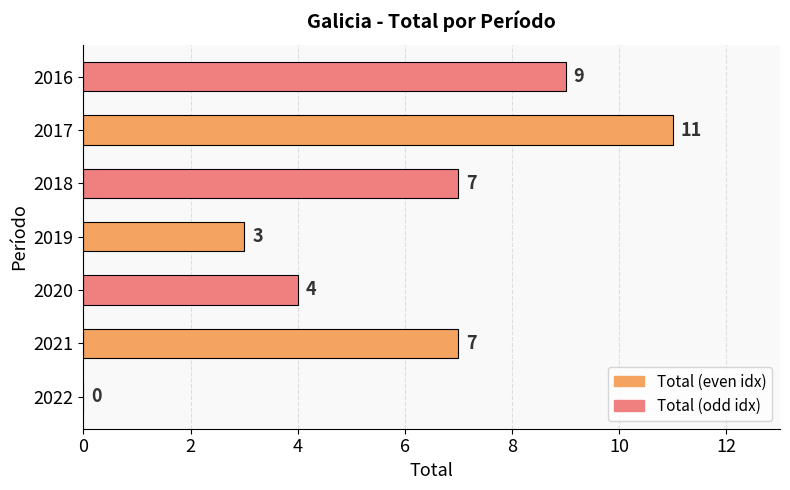

True or false: the data shows 4 at 2018.

False